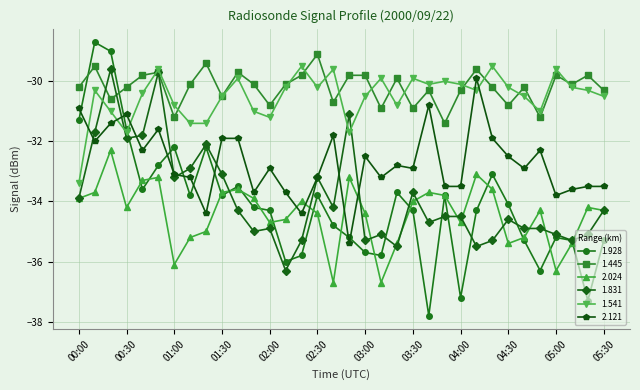

What is the value of the 1.541 point at the 31st from the left?

-29.6